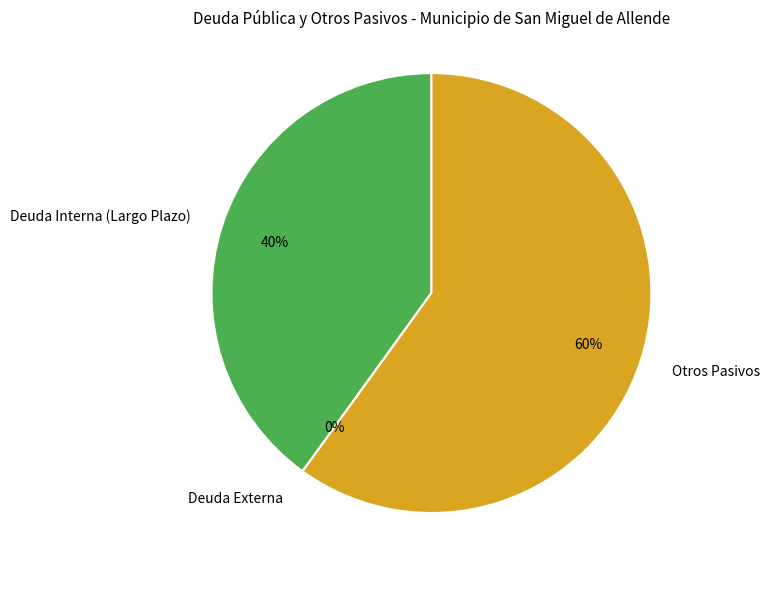

To the nearest percent, what is the combined percentage of Deuda Interna (Largo Plazo) and Deuda Externa?

40%